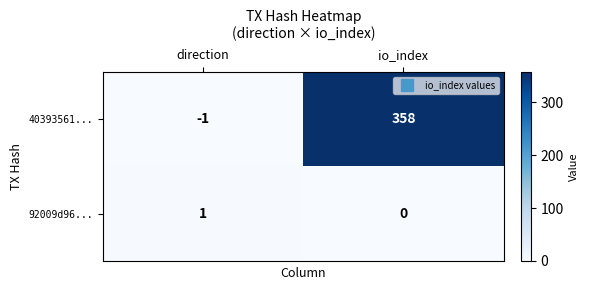

What is the maximum value for 40393561...?

358